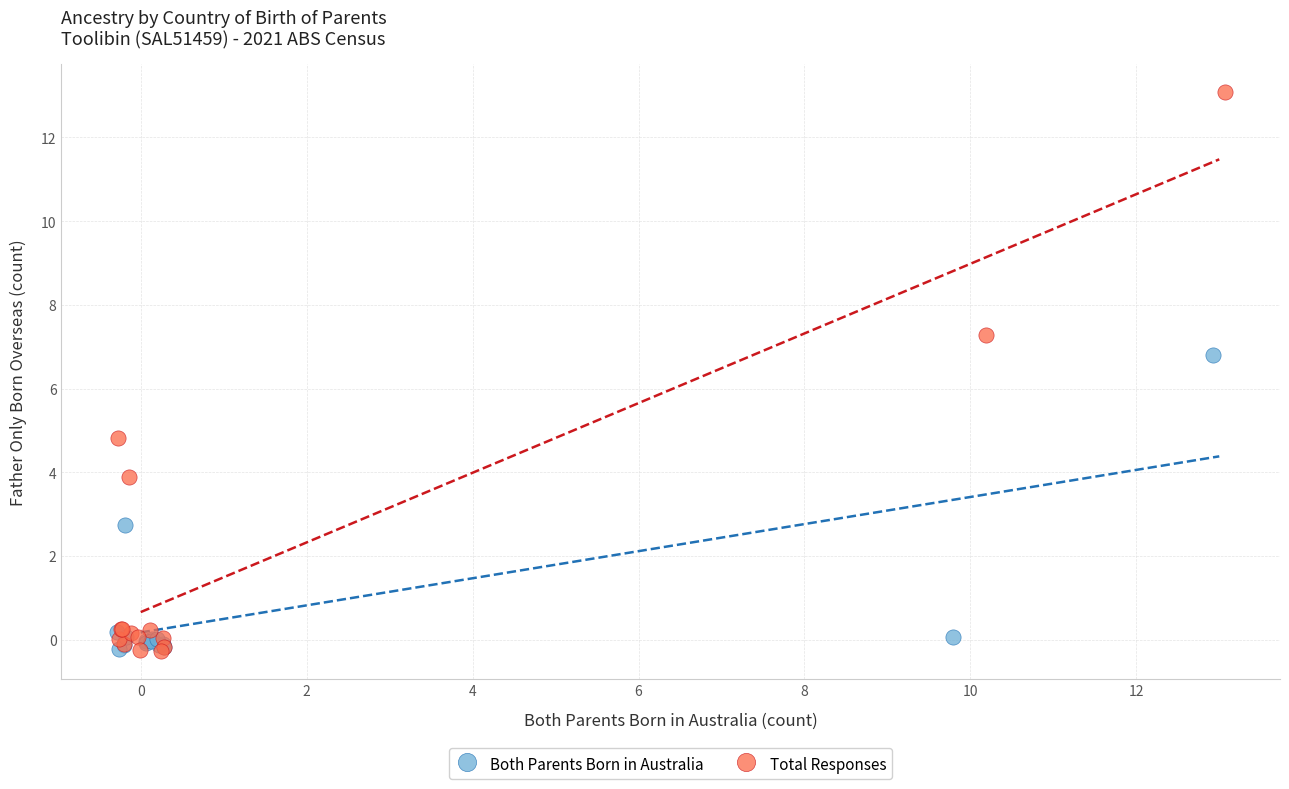

Which series contains the highest Y value?

Total Responses